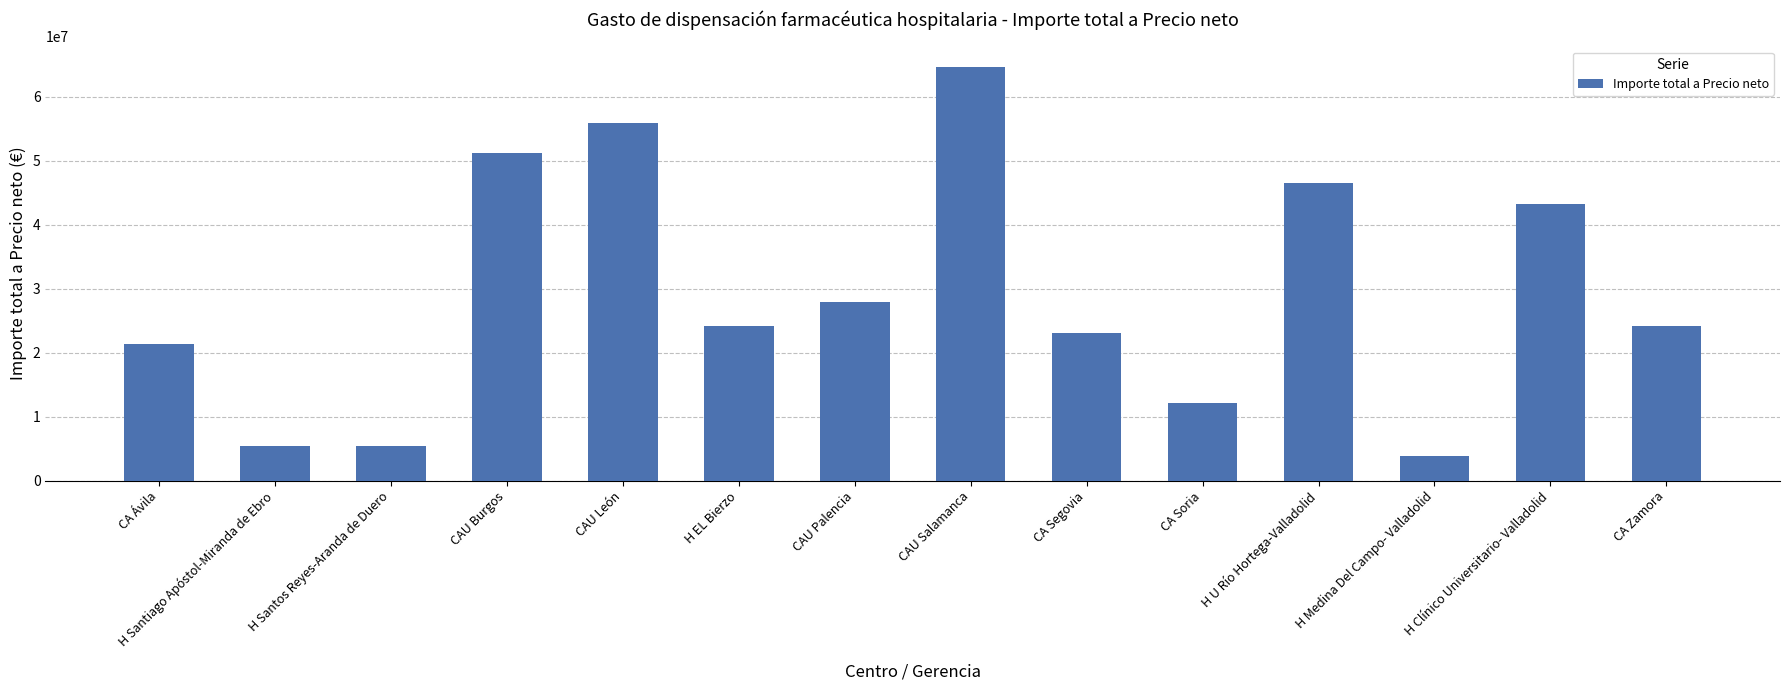

What is the label of the 8th bar from the left?

CAU Salamanca